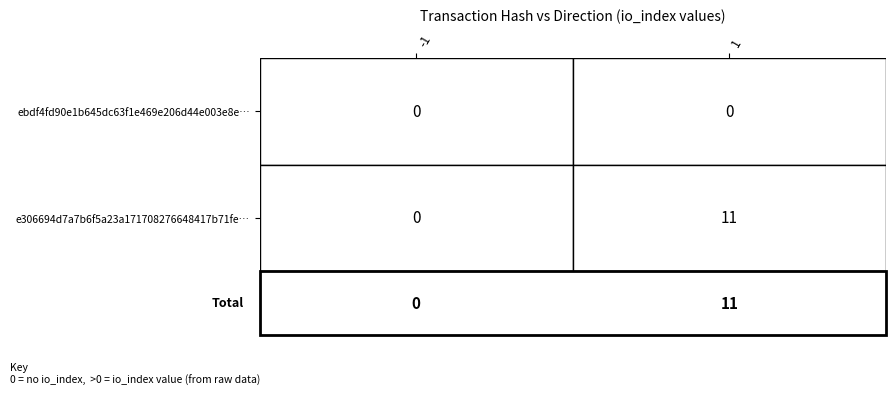

Rank the series by their maximum value, from highest to lowest.

e306694d7a7b6f5a23a171708276648417b71fe, ebdf4fd90e1b645dc63f1e469e206d44e003e8e